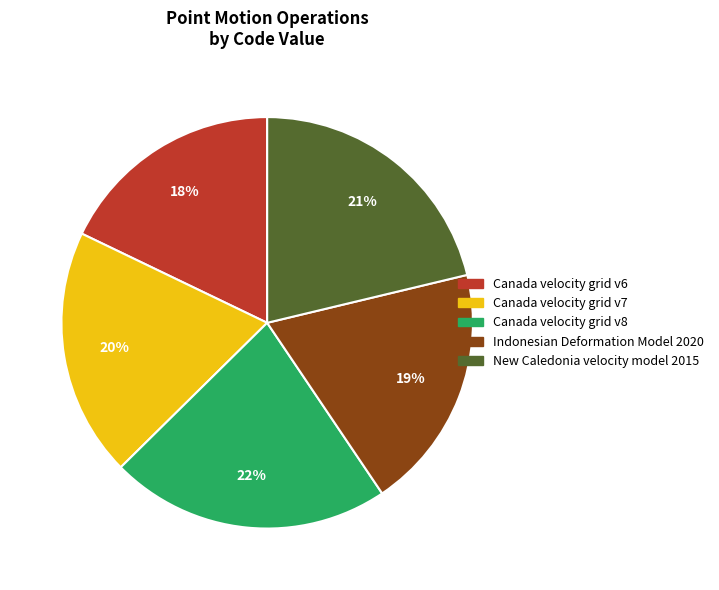

The Canada velocity grid v8 slice represents 22% of the pie. True or false?

True